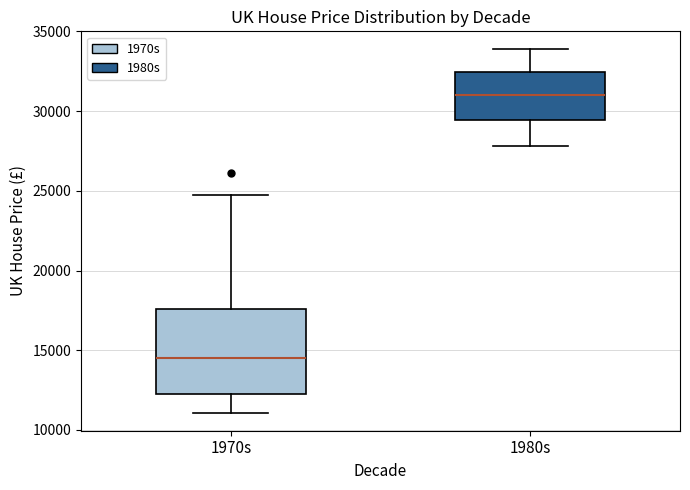

Which box is the tallest, from its lower edge to its upper edge?

1970s